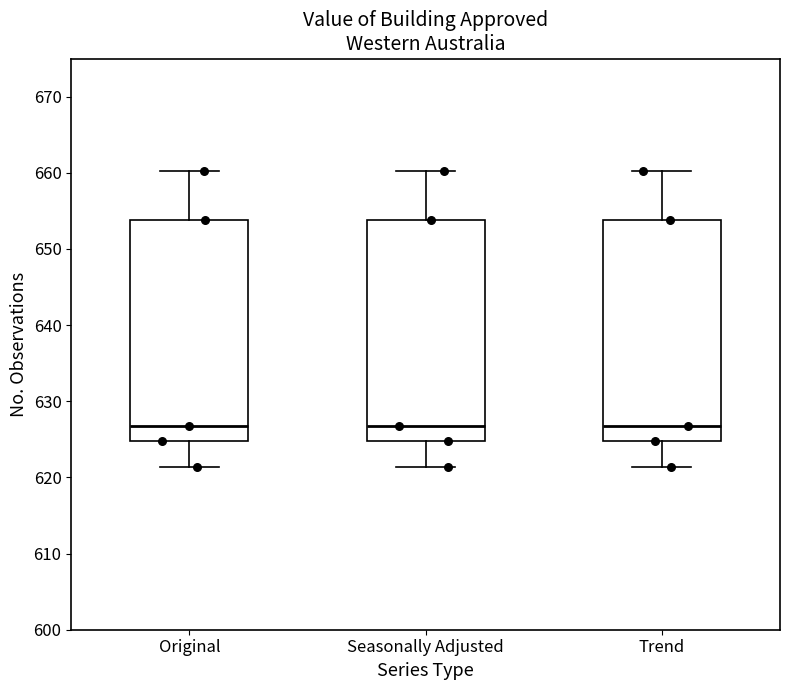

Reading left to right, read every box against the y-axis: the position of its median line, the range the box covers, and the ends of its whiskers. The values are not printed on the chart, so give them approximately, as read against the axis.

Original: median 627, box 625 to 654, whiskers 621 to 660
Seasonally Adjusted: median 627, box 625 to 654, whiskers 621 to 660
Trend: median 627, box 625 to 654, whiskers 621 to 660